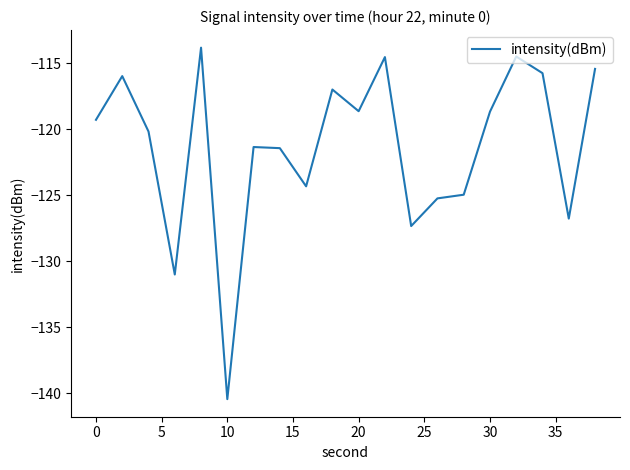

What is the minimum value shown in the chart?

-140.4